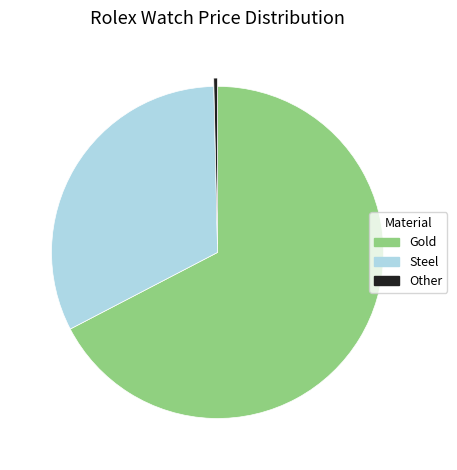

Is it true that Steel is 23% of the pie?

False